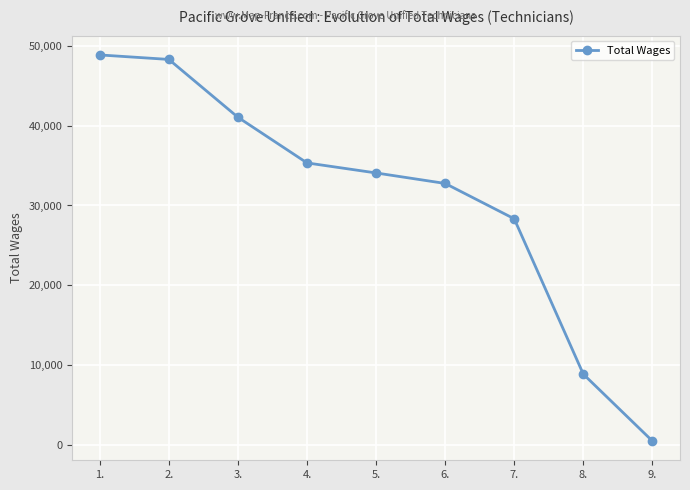

Where is the data nearest to the value 24671?

7.